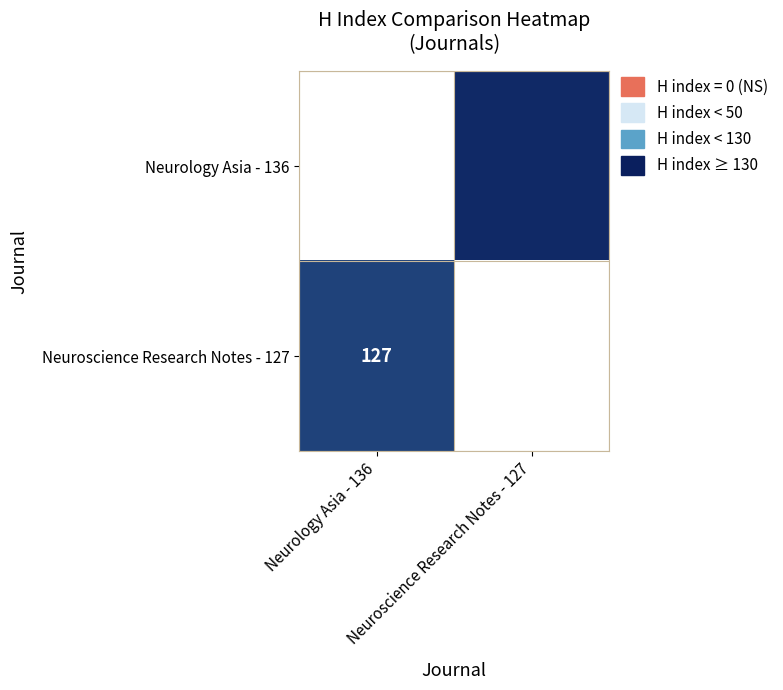

What is the spread (max minus min) of values at Neurology Asia - 136?

9